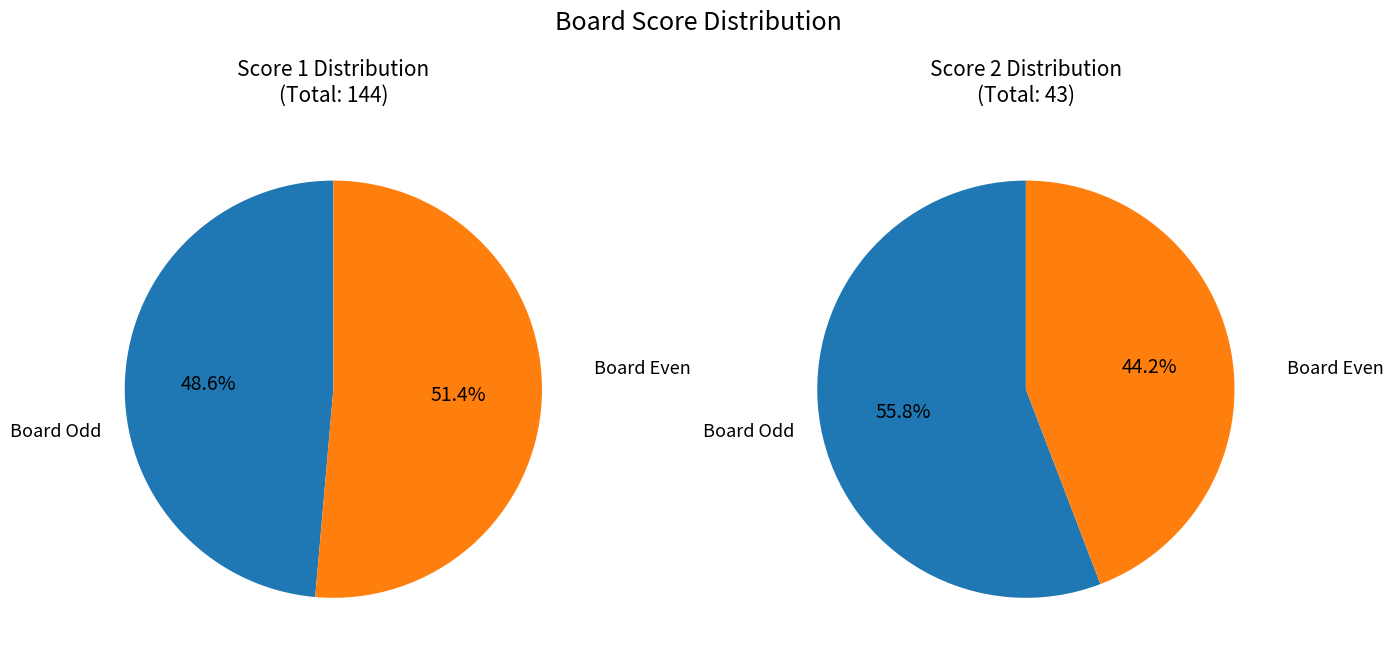

The Board 1 slice represents 31% of the pie. True or false?

False